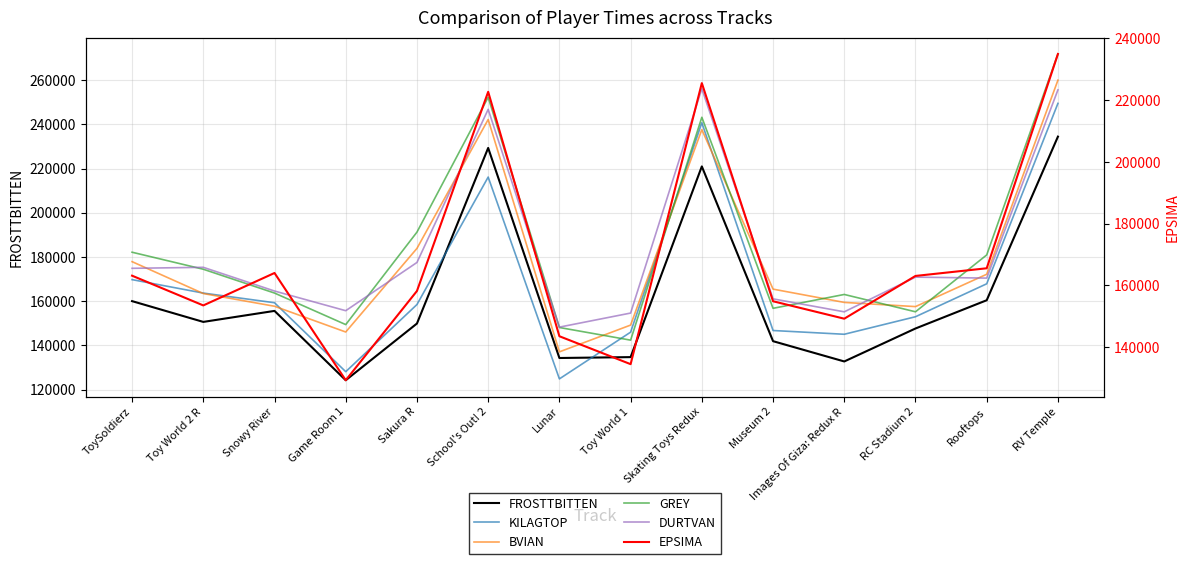

What is the label of the 12th point from the left?

RC Stadium 2